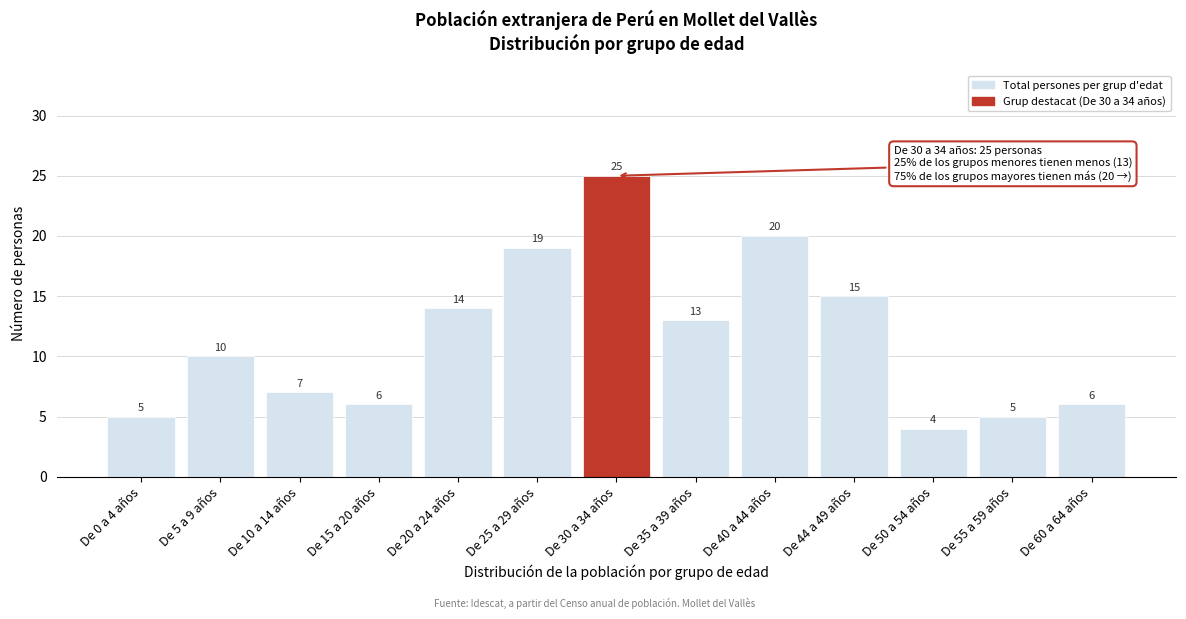

Reading right to left, extract all data points from this chart.

De 60 a 64 años=6	De 55 a 59 años=5	De 50 a 54 años=4	De 44 a 49 años=15	De 40 a 44 años=20	De 35 a 39 años=13	De 30 a 34 años=25	De 25 a 29 años=19	De 20 a 24 años=14	De 15 a 20 años=6	De 10 a 14 años=7	De 5 a 9 años=10	De 0 a 4 años=5